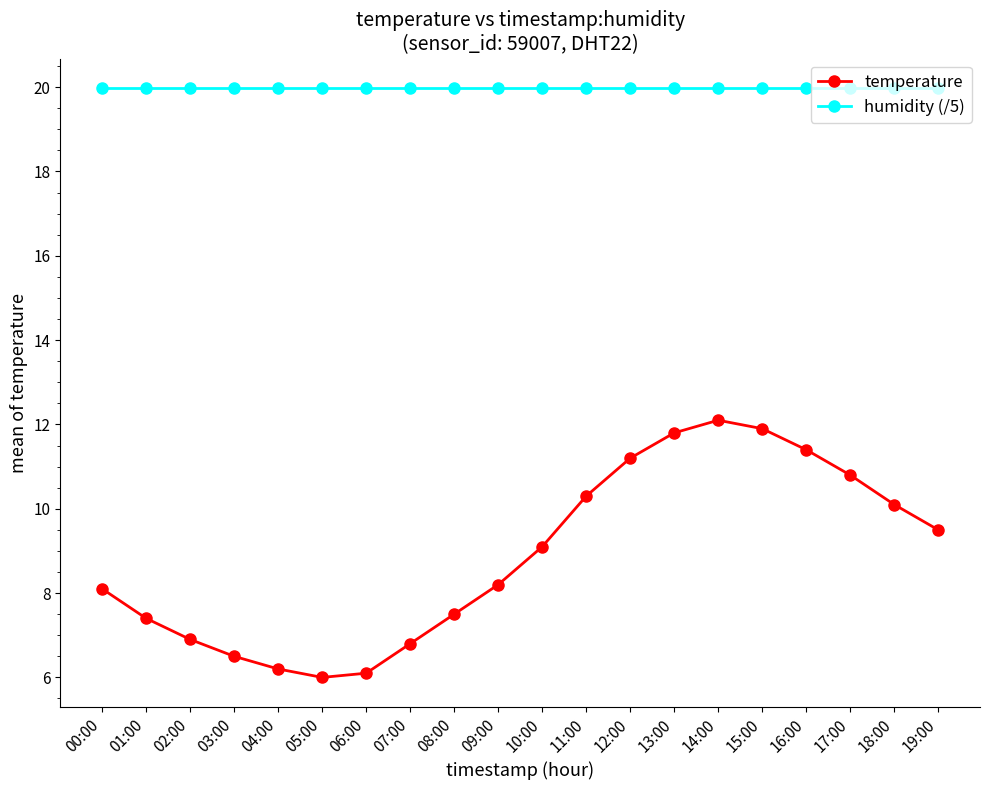

True or false: temperature and humidity (/5) cross at least once.

False